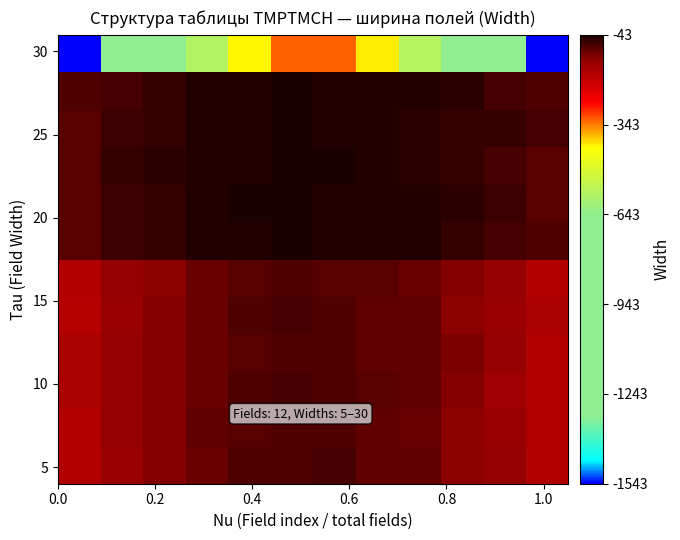

How many data points does each series have?

12